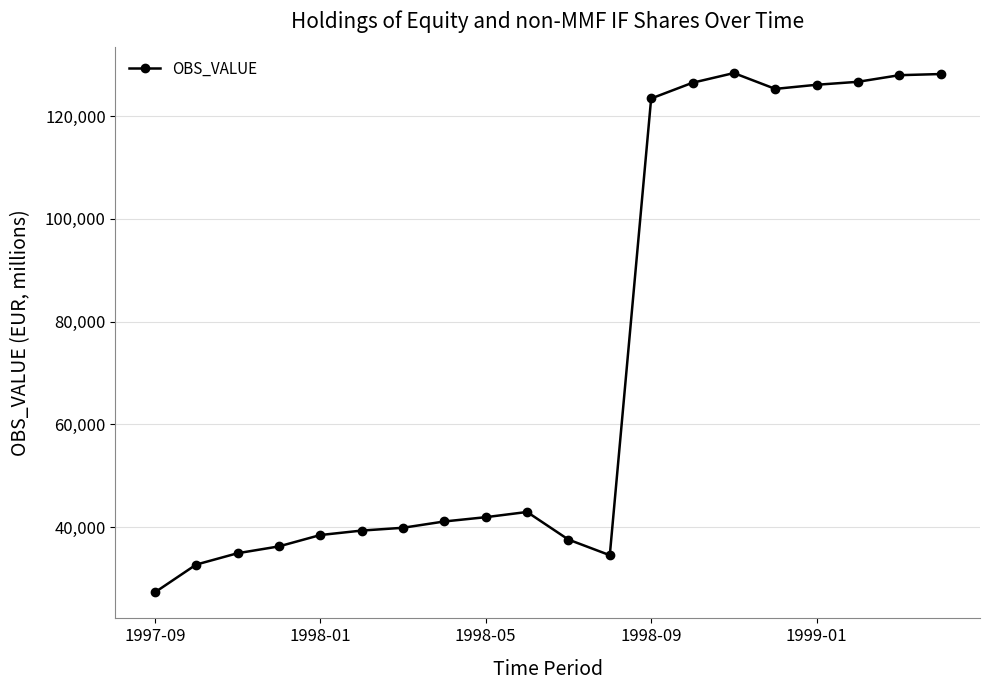

True or false: there are more than 1 points higher than both neighbors.

True